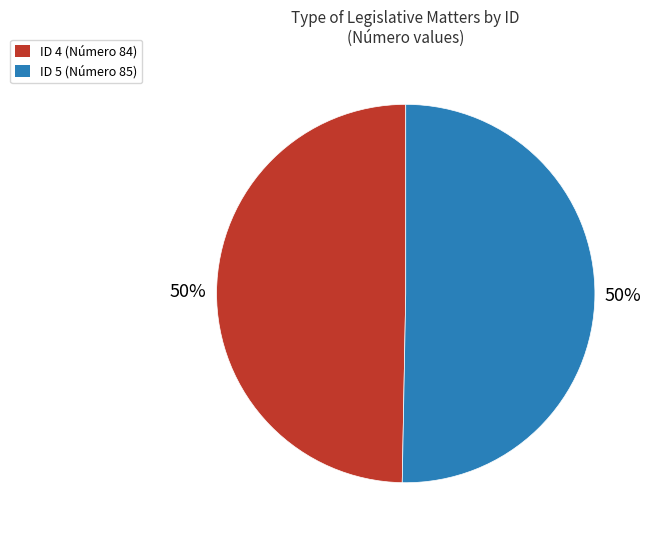

How many slices are in this pie chart?

2